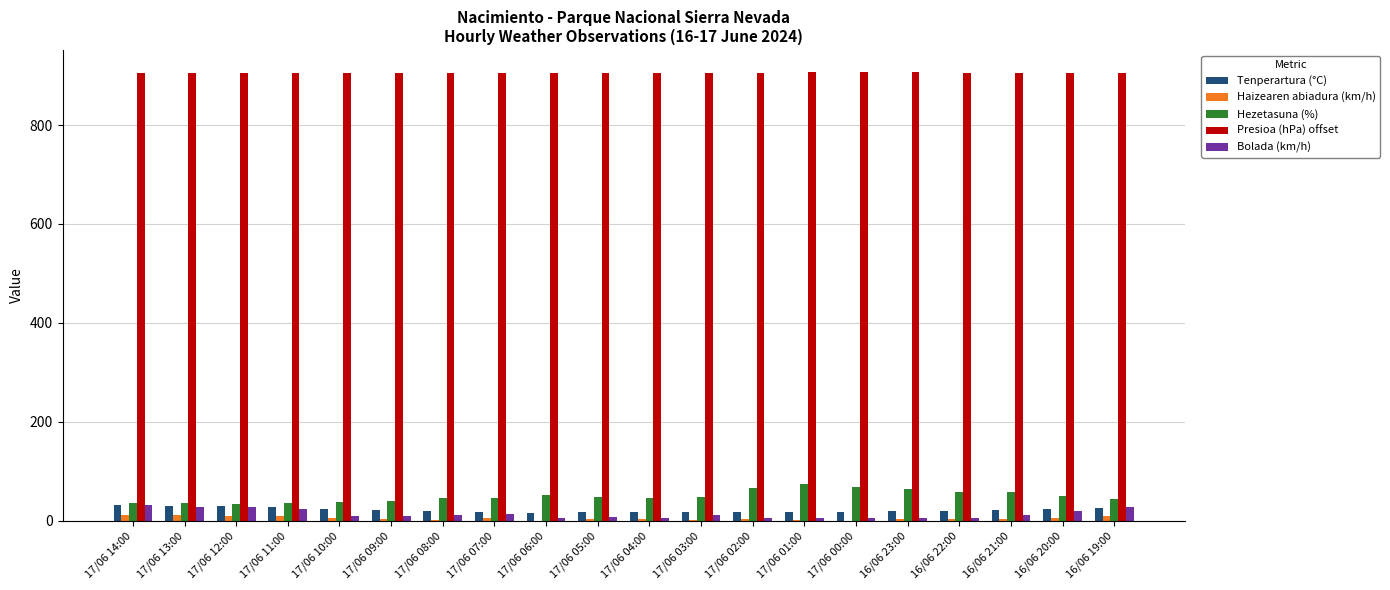

What is the maximum value for Tenperartura (°C)?

31.1